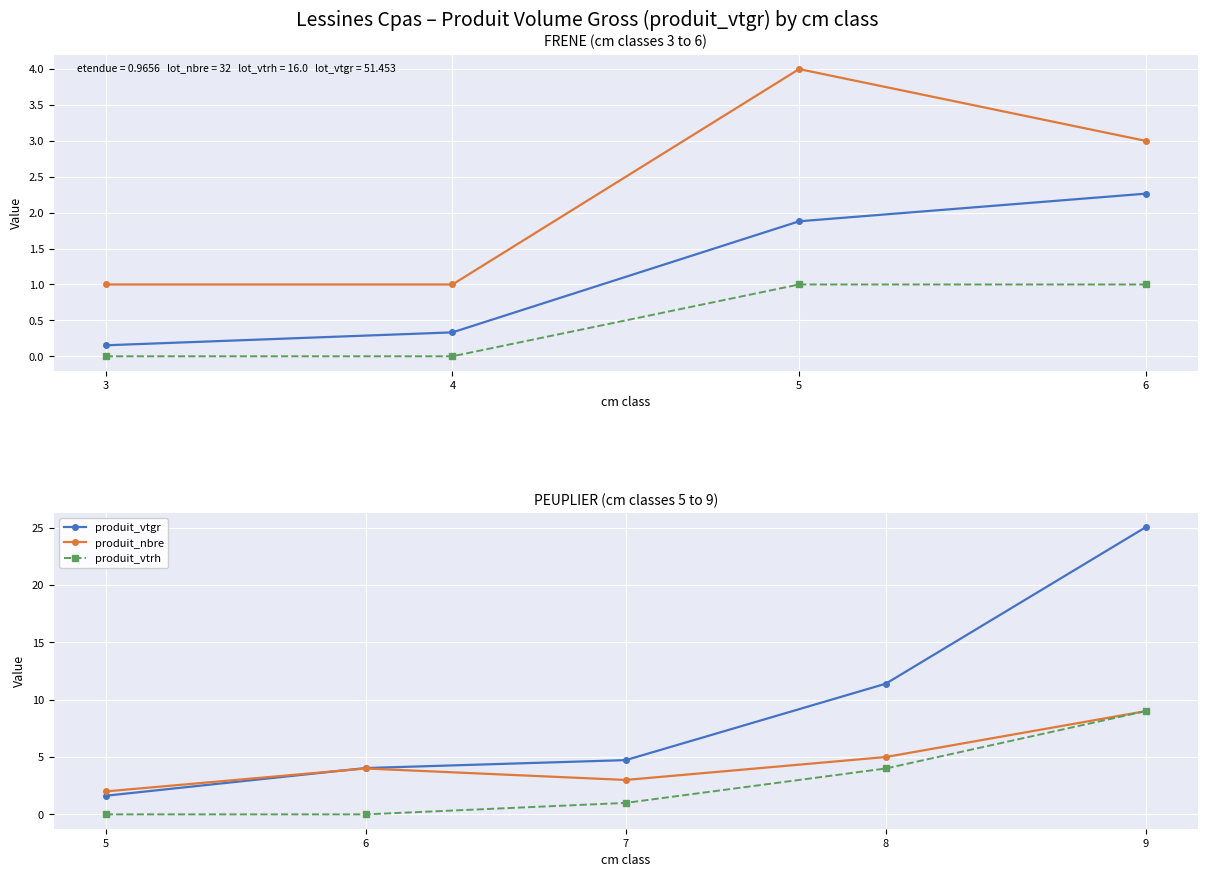

The produit_vtgr series shows 2.6 at 7. True or false?

False